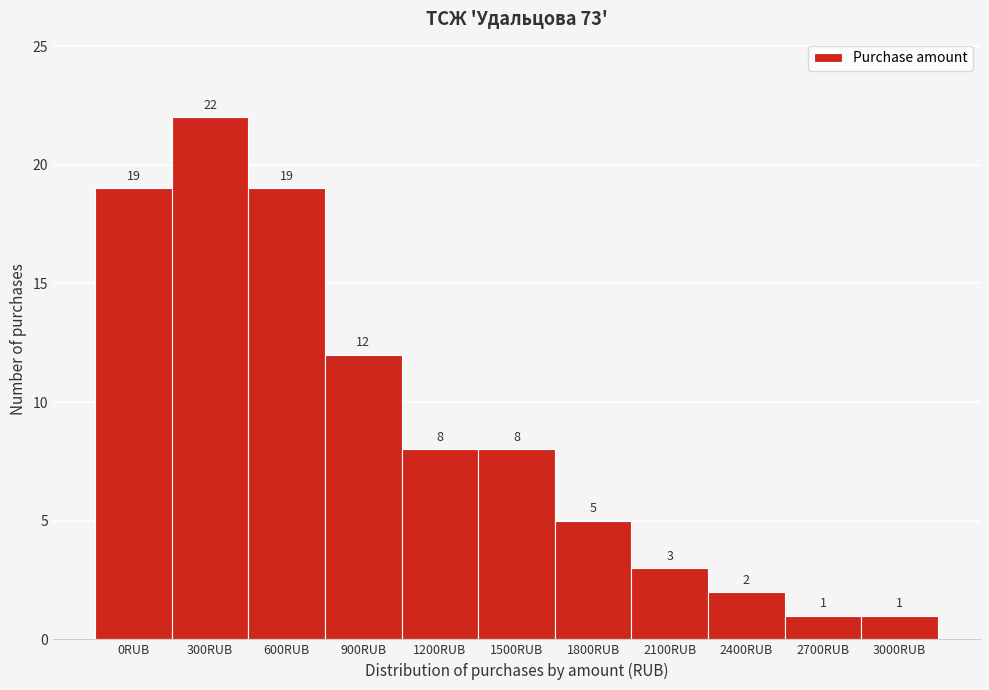

Reading left to right, transcribe all the data shown in this chart.

0RUB=19	300RUB=22	600RUB=19	900RUB=12	1200RUB=8	1500RUB=8	1800RUB=5	2100RUB=3	2400RUB=2	2700RUB=1	3000RUB=1